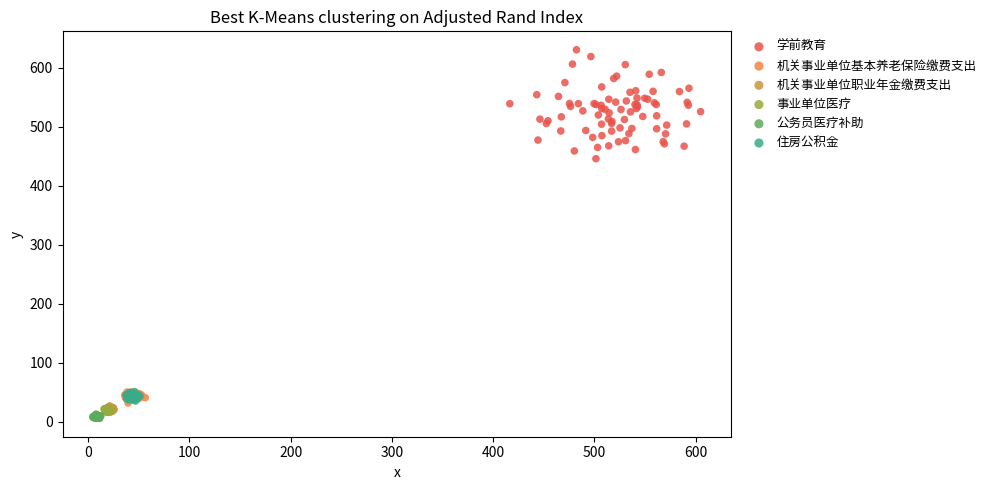

Which series has the largest Y range (max minus min)?

学前教育